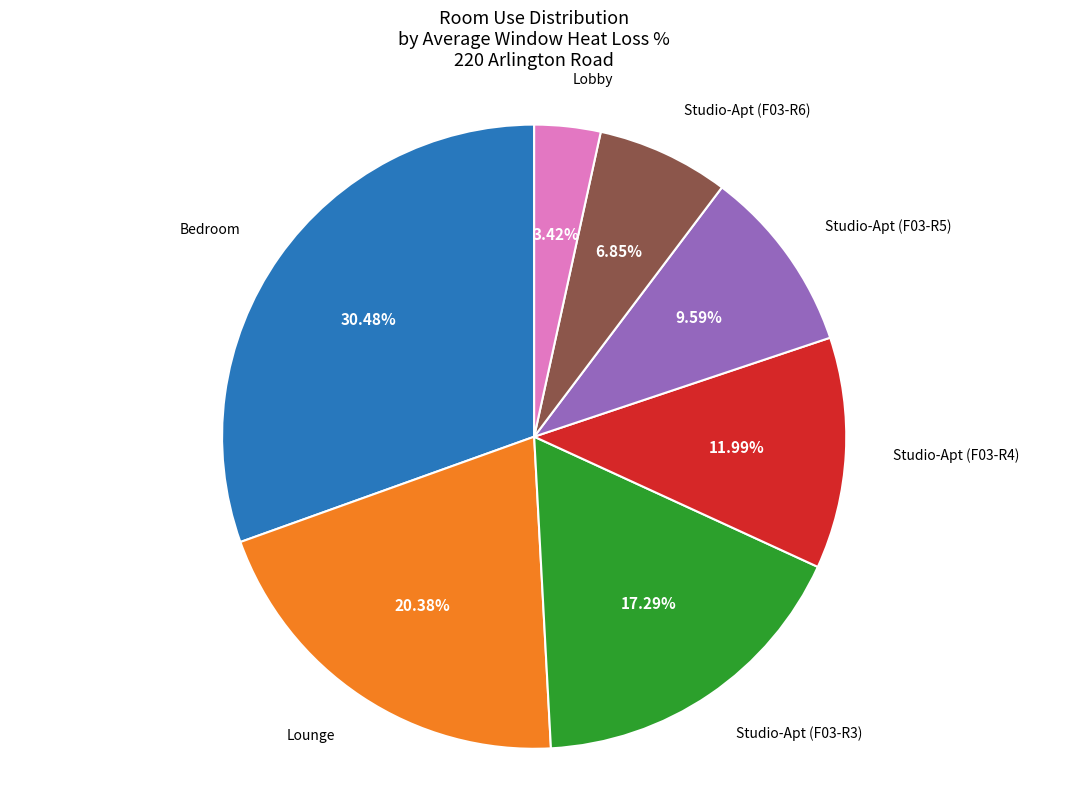

How many slices are in this pie chart?

7